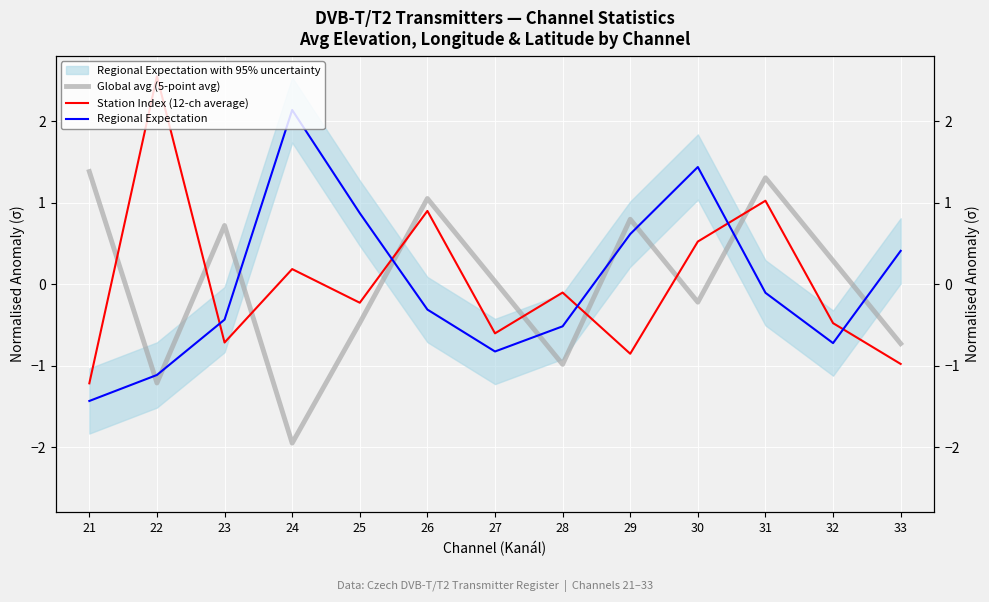

At which label is Regional Expectation closest to 0?

31